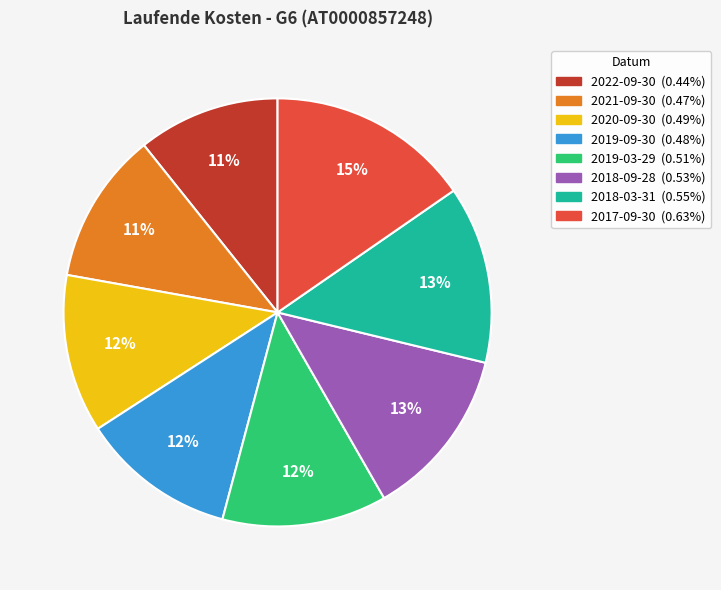

What is the largest slice in the pie chart?

2017-09-30